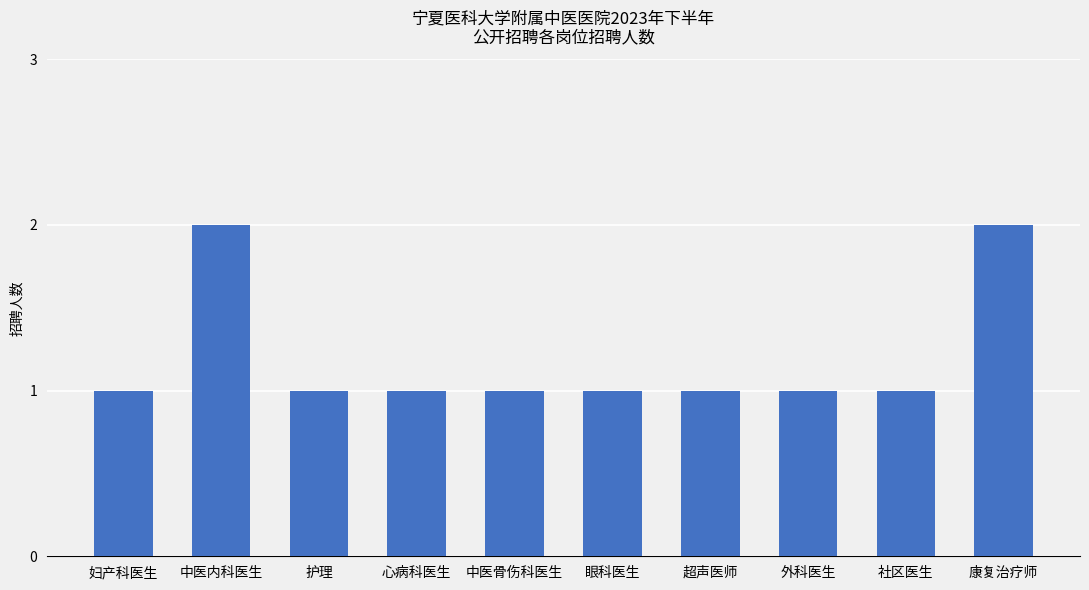

Is it true that the value at 眼科医生 is 1?

True